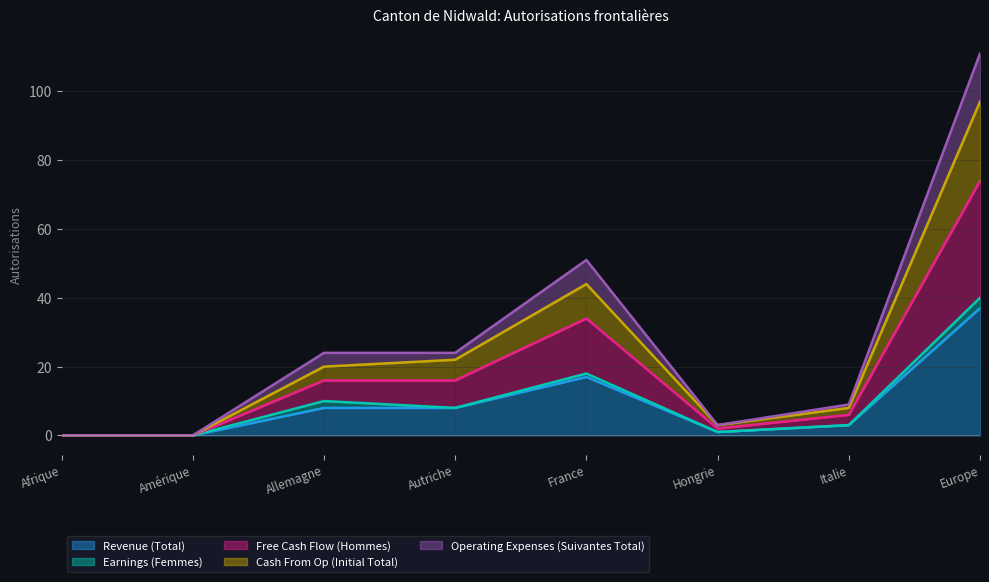

True or false: Free Cash Flow (Hommes) and Cash From Op (Initial Total) cross at least once.

False